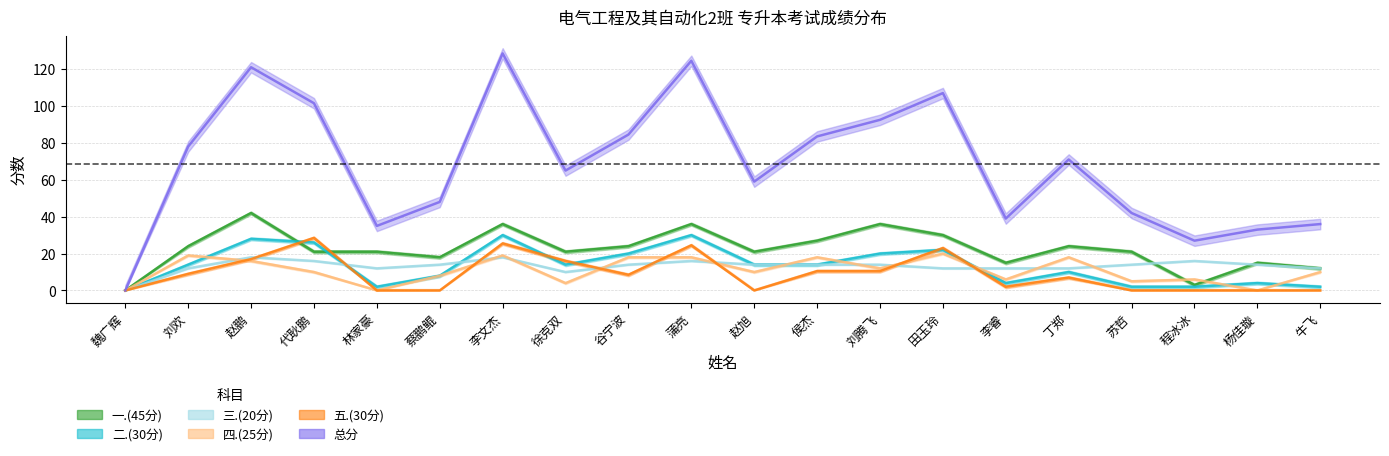

What is the sum of the 一.(45分) values at 李睿 and 赵鹏?

57.0